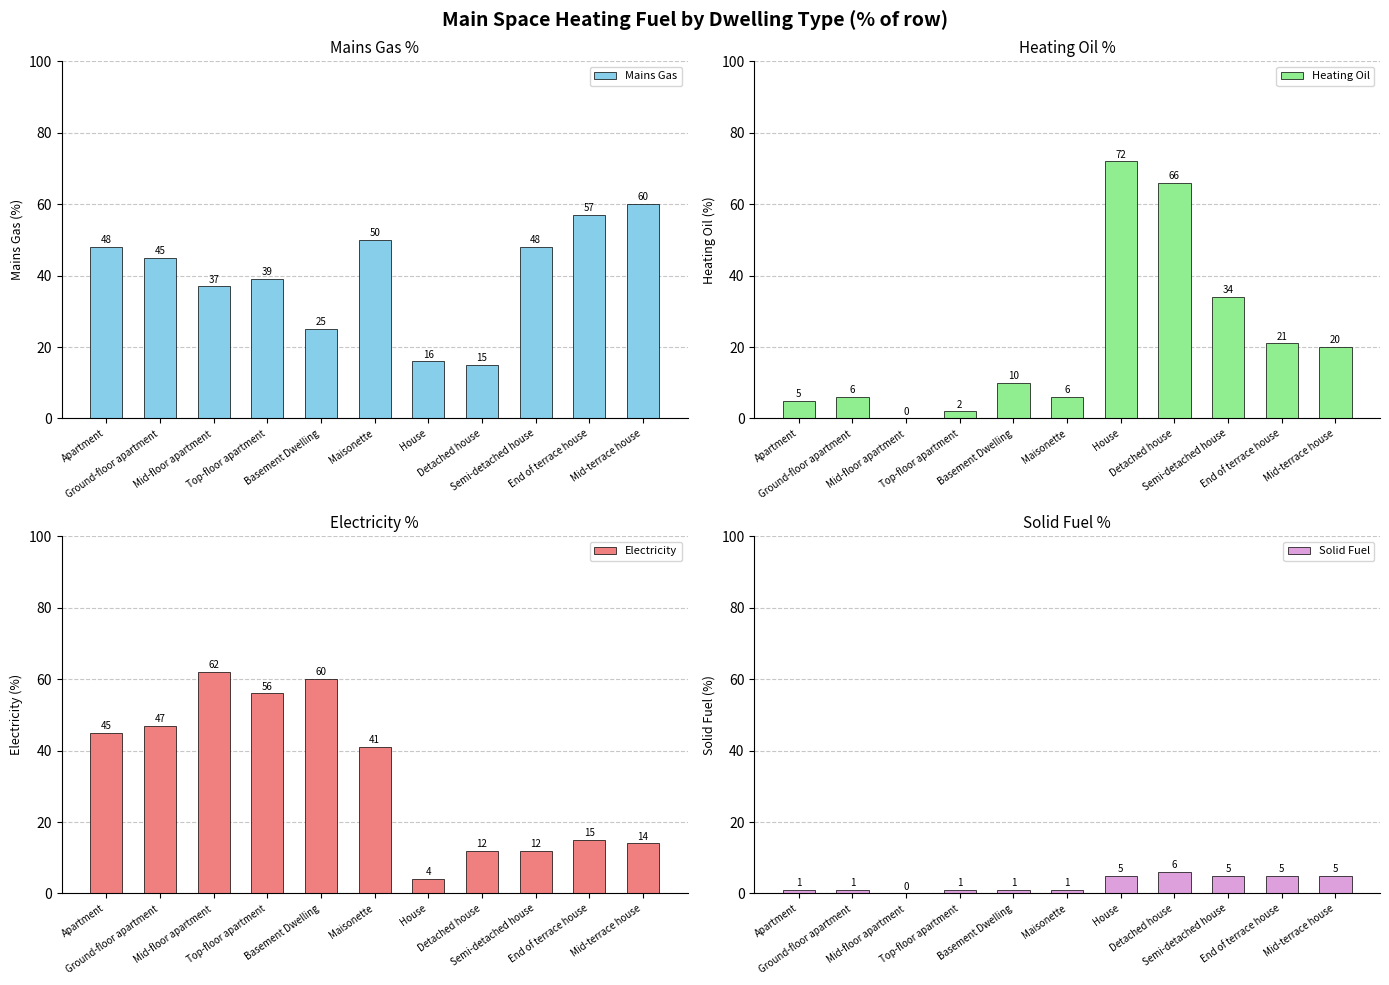

What is the difference between the maximum and minimum values in the Heating Oil series?

72